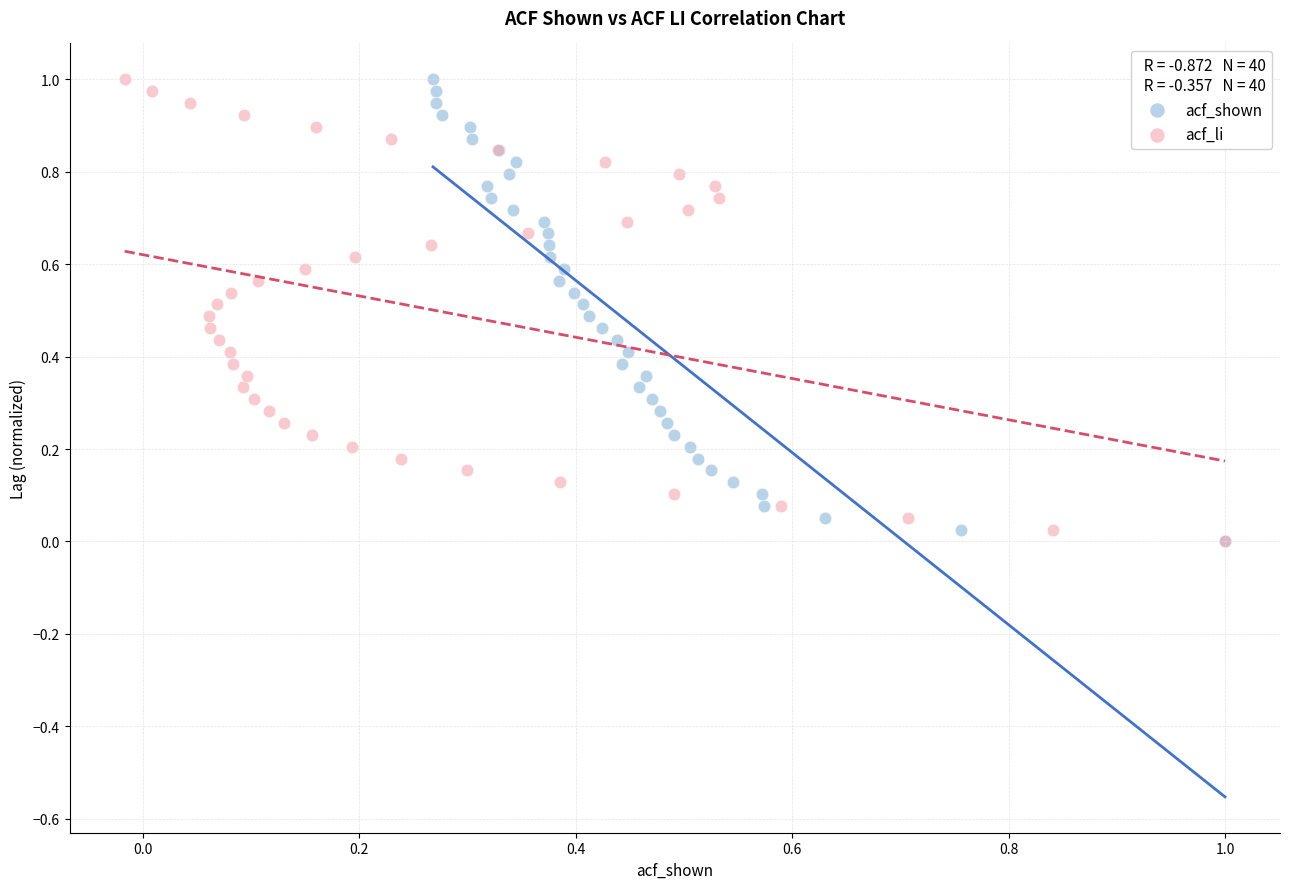

What are all the series names shown in the legend?

acf_shown, acf_li